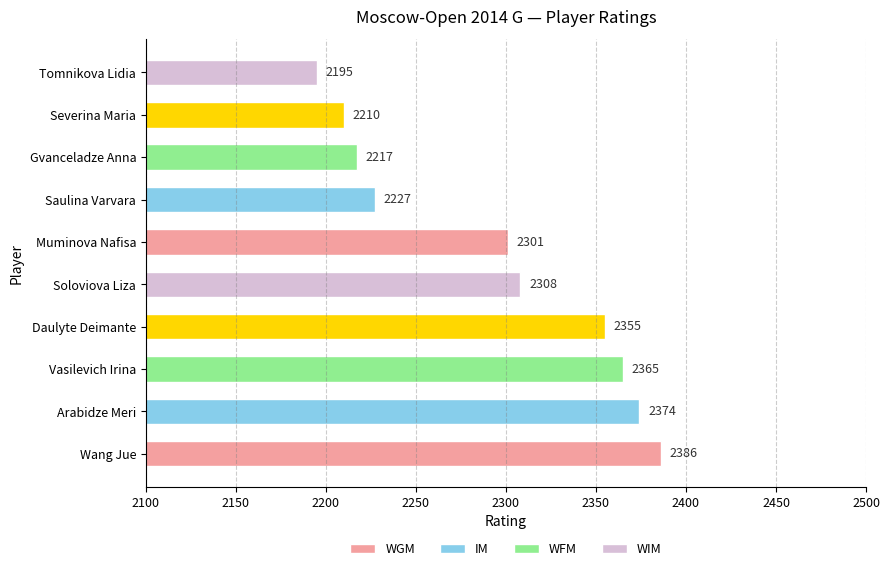

Approximately how many times larger is the value at Saulina Varvara compared to Tomnikova Lidia?

1.0